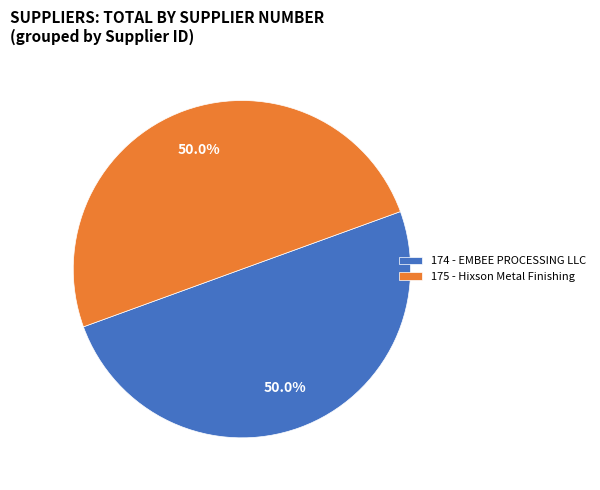

To the nearest percent, what percentage of the pie is 174 - EMBEE PROCESSING LLC?

50%